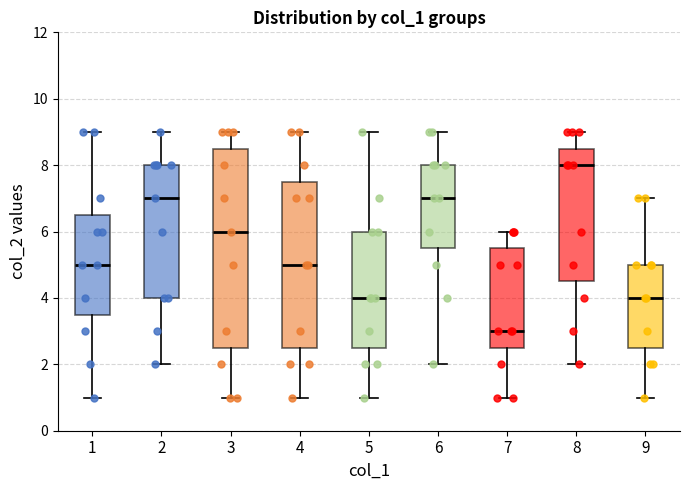

Reading left to right, read every box against the y-axis: the position of its median line, the range the box covers, and the ends of its whiskers. The values are not printed on the chart, so give them approximately, as read against the axis.

1: median 5.0, box 3.6 to 6.6, whiskers 1.0 to 9.0
2: median 7.0, box 4.0 to 8.0, whiskers 2.0 to 9.0
3: median 6.0, box 2.6 to 8.6, whiskers 1.0 to 9.0
4: median 5.0, box 2.6 to 7.6, whiskers 1.0 to 9.0
5: median 4.0, box 2.6 to 6.0, whiskers 1.0 to 9.0
6: median 7.0, box 5.6 to 8.0, whiskers 2.0 to 9.0
7: median 3.0, box 2.6 to 5.6, whiskers 1.0 to 6.0
8: median 8.0, box 4.6 to 8.6, whiskers 2.0 to 9.0
9: median 4.0, box 2.6 to 5.0, whiskers 1.0 to 7.0